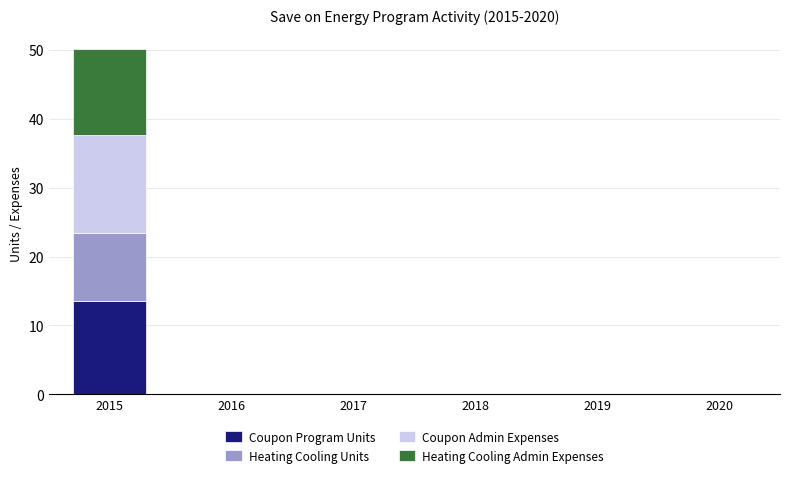

Reading right to left, list the values for the Coupon Program Units series.

2020=0.0	2019=0.0	2018=0.0	2017=0.0	2016=0.0	2015=13.6